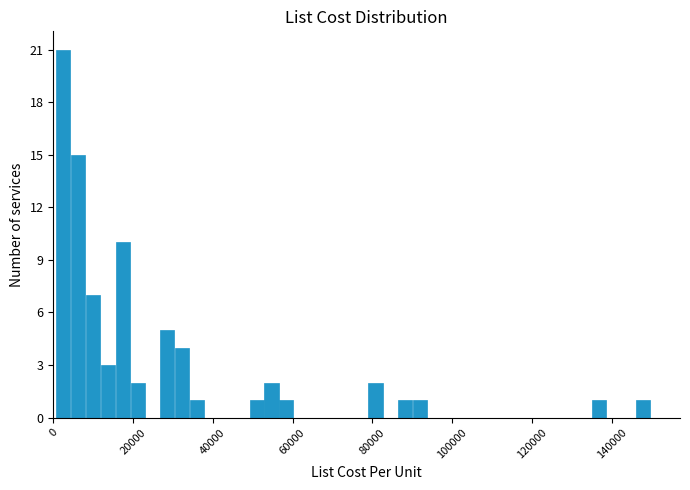

Around what value on the x-axis is the tallest bar? Give the approximate position of its centre, as read against the axis.

2000